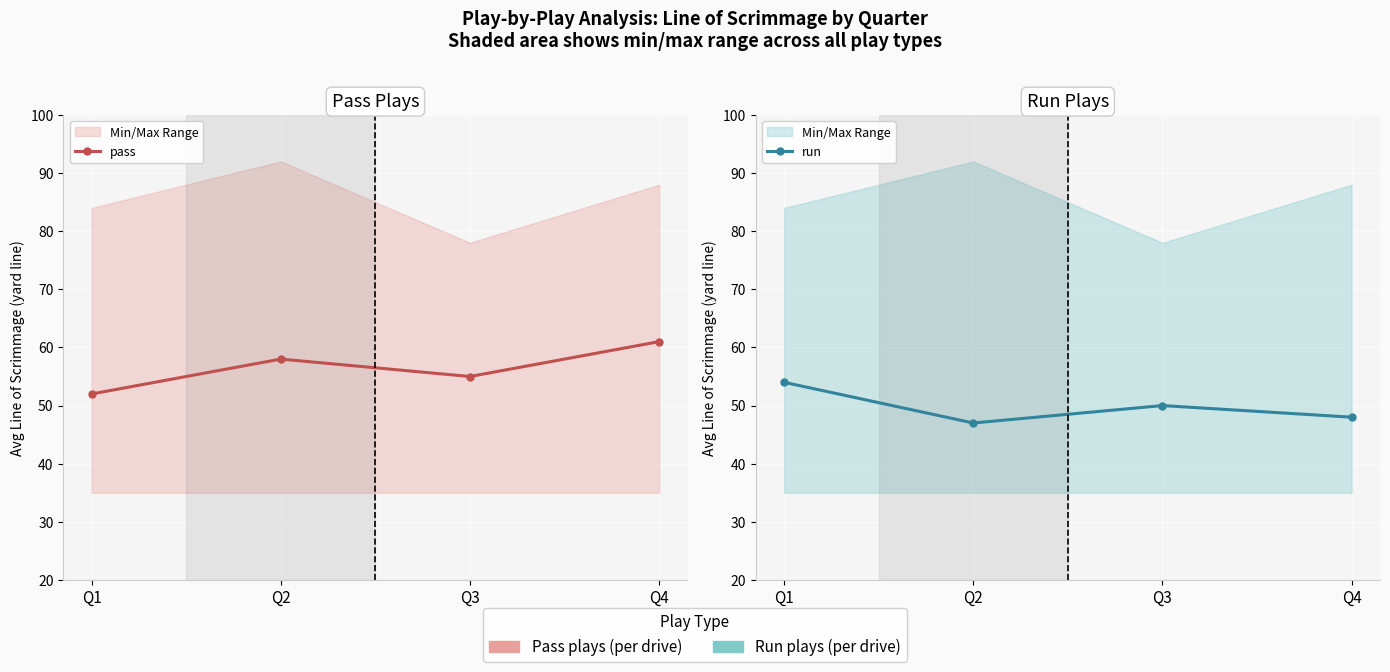

What is the average value of the run series?

50